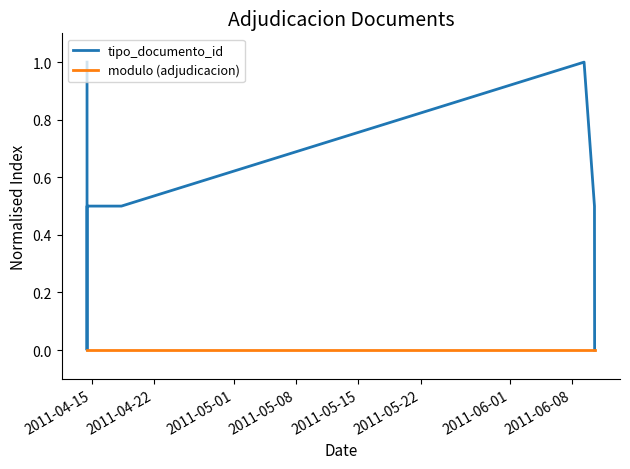

What position from the right is 2011-04-22?

6